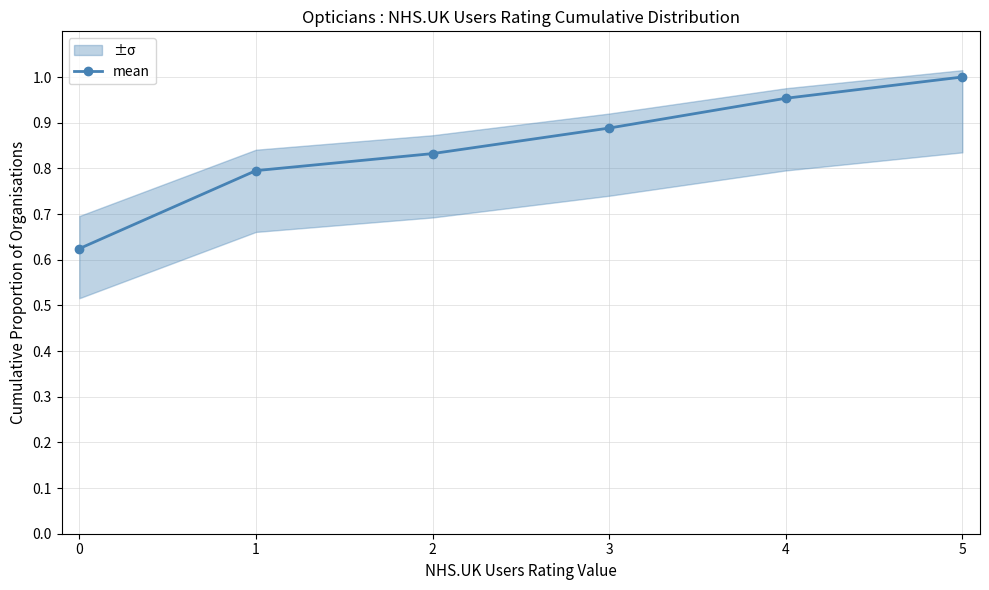

Count the values in the range 0 to 1.

6